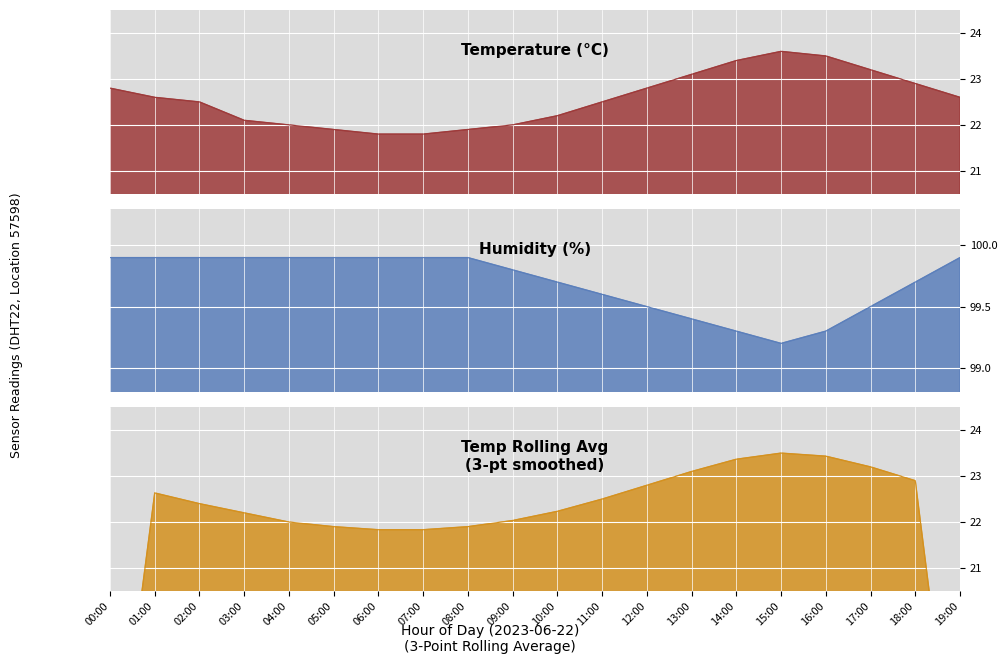

True or false: humidity and temperature cross at least once.

False